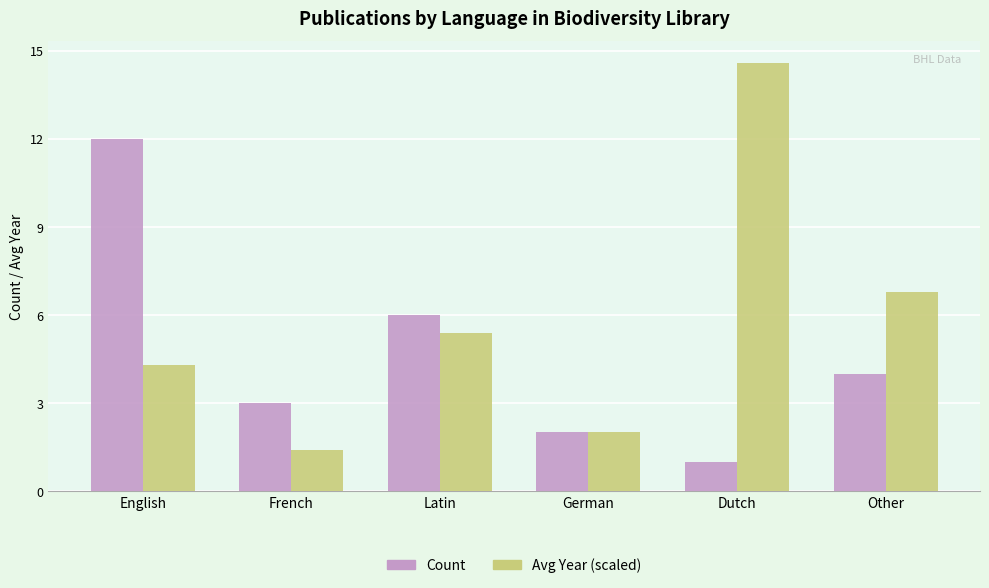

What is the smallest value displayed?

1.0